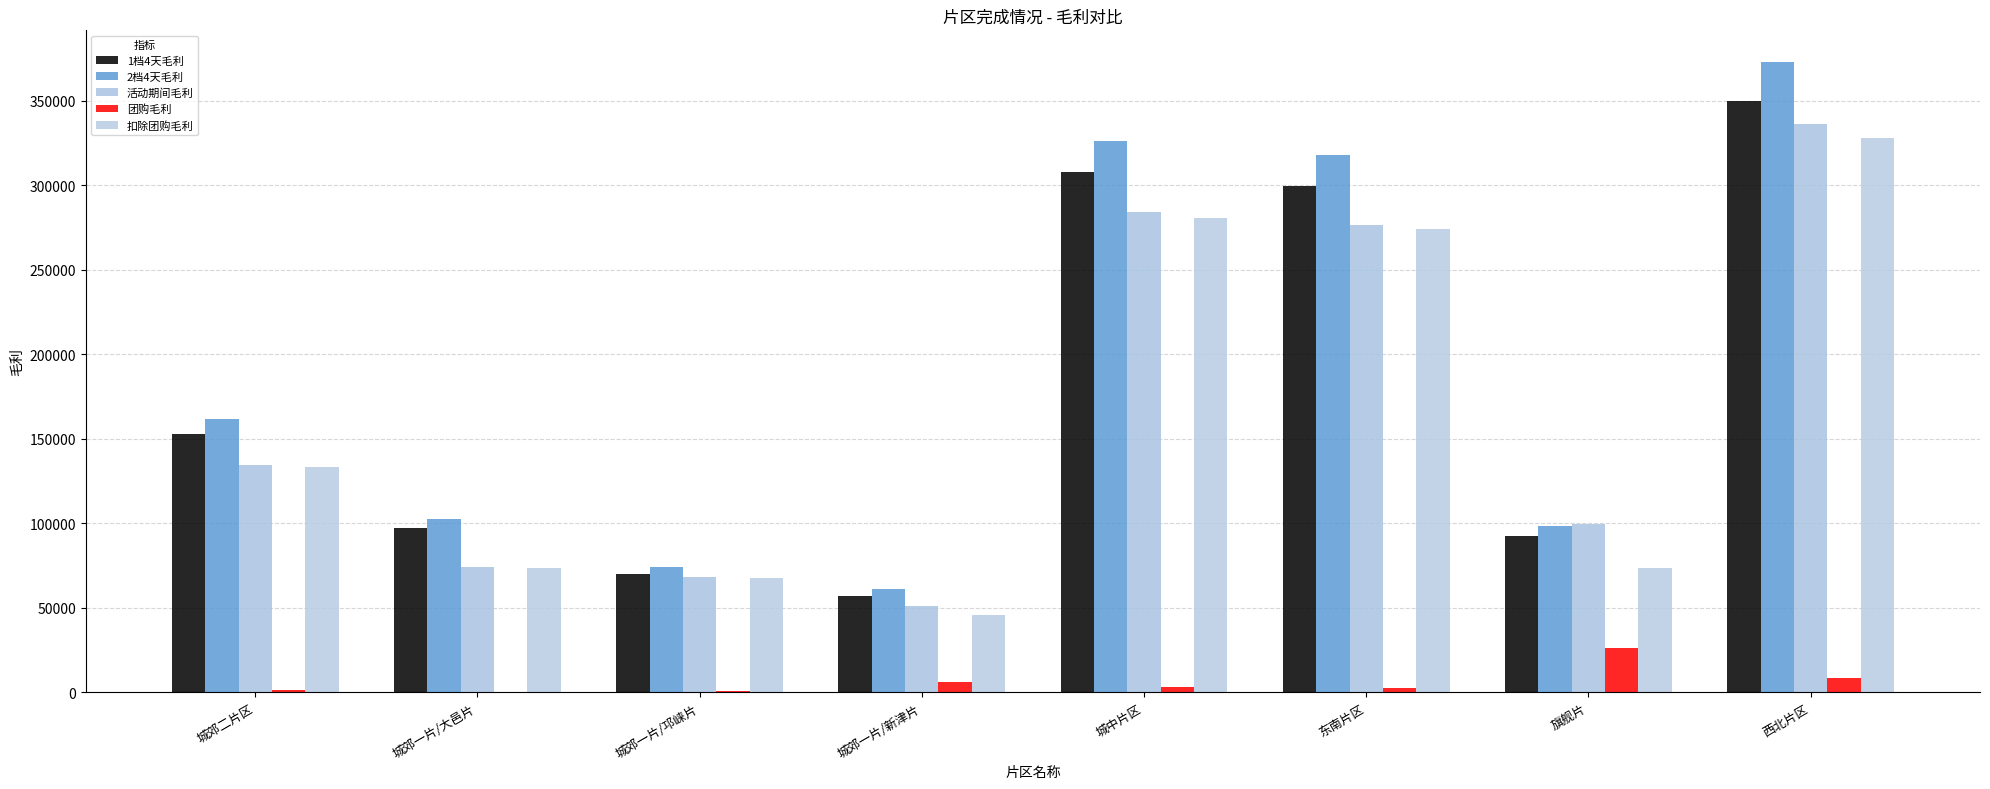

What is the sum of the 活动期间毛利 values at 城郊一片/大邑片 and 城郊二片区?

208400.4